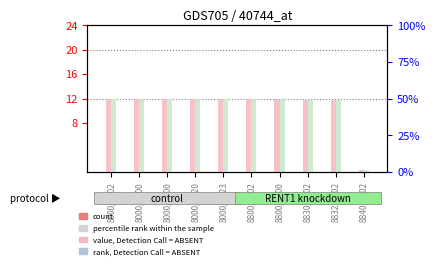

Does the chart contain stacked bars?

No